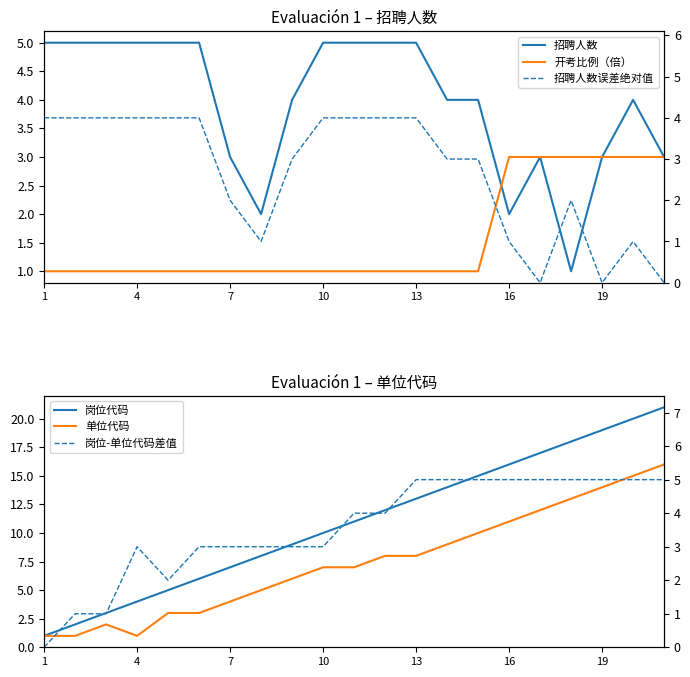

The 招聘人数 series shows 5 at 13. True or false?

True